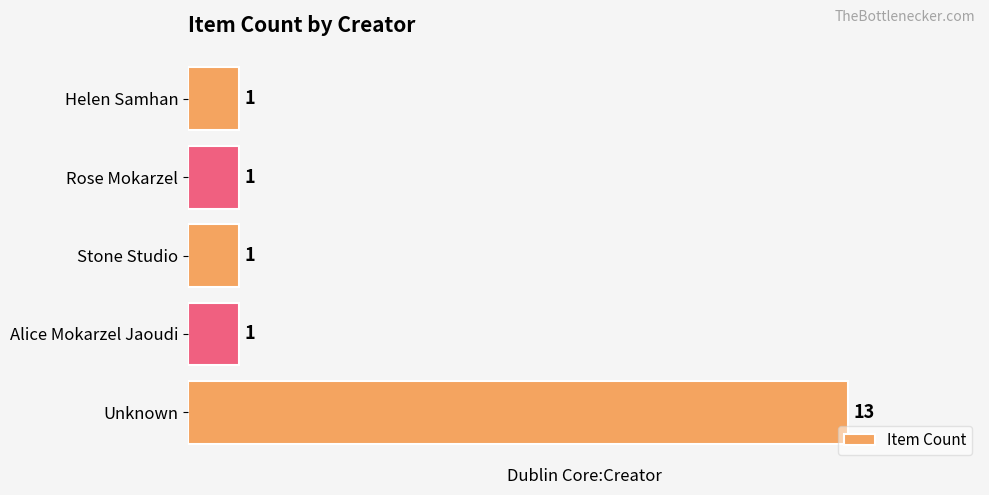

True or false: the data shows 0 at Helen Samhan.

False